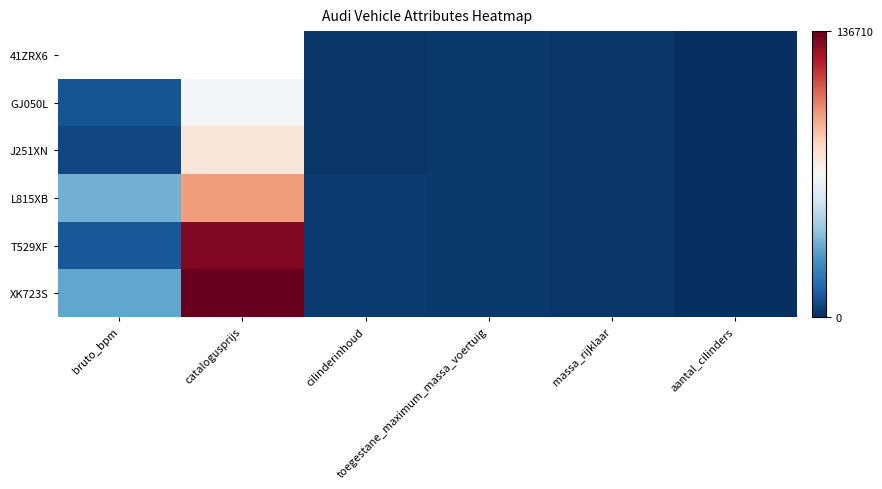

Between catalogusprijs and aantal_cilinders, which is larger?

aantal_cilinders